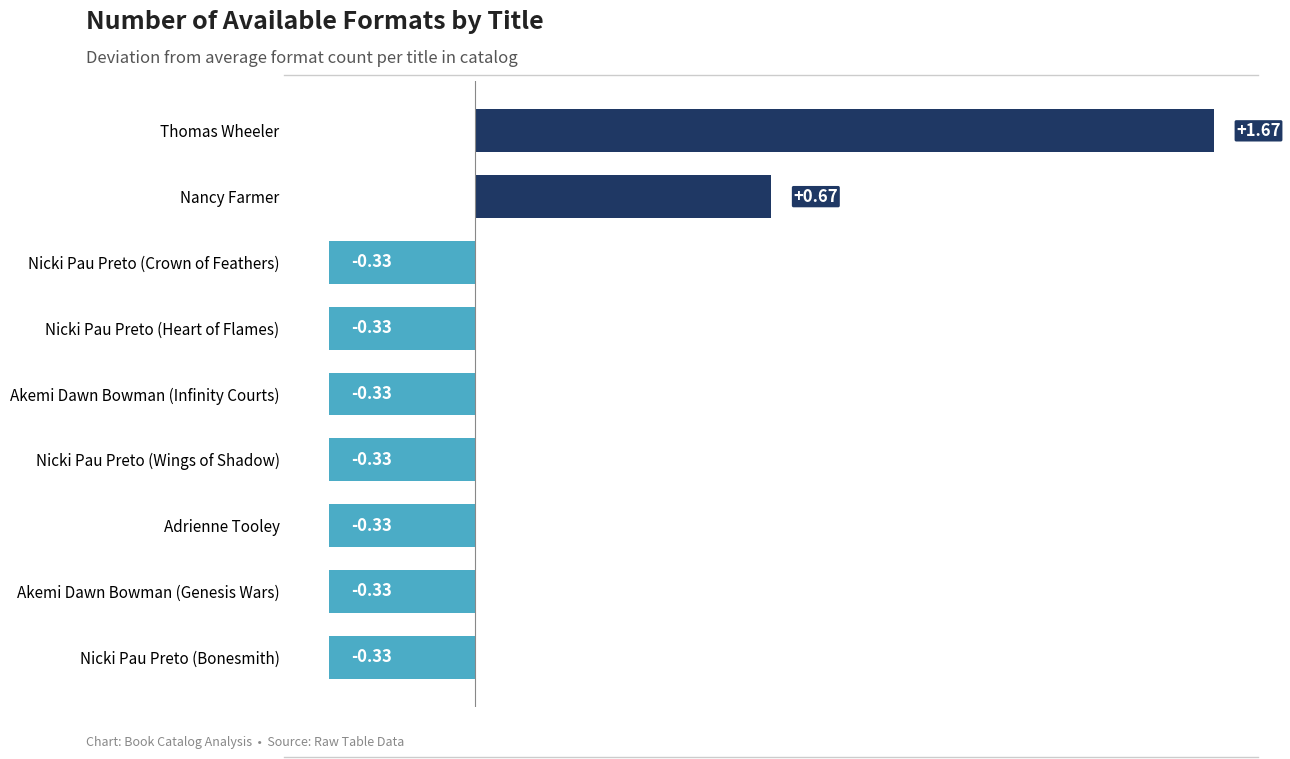

Which has a higher value, Akemi Dawn Bowman (Genesis Wars) or Thomas Wheeler?

Thomas Wheeler